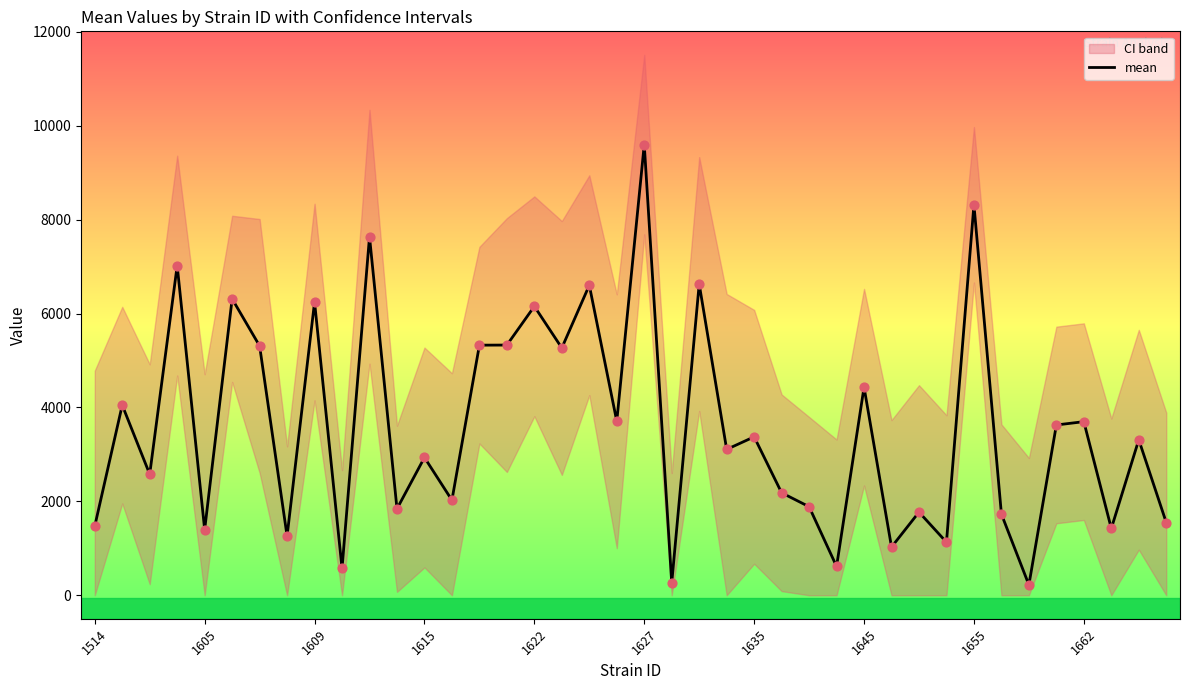

Approximately how many times larger is the value at 13 compared to 15?

0.4